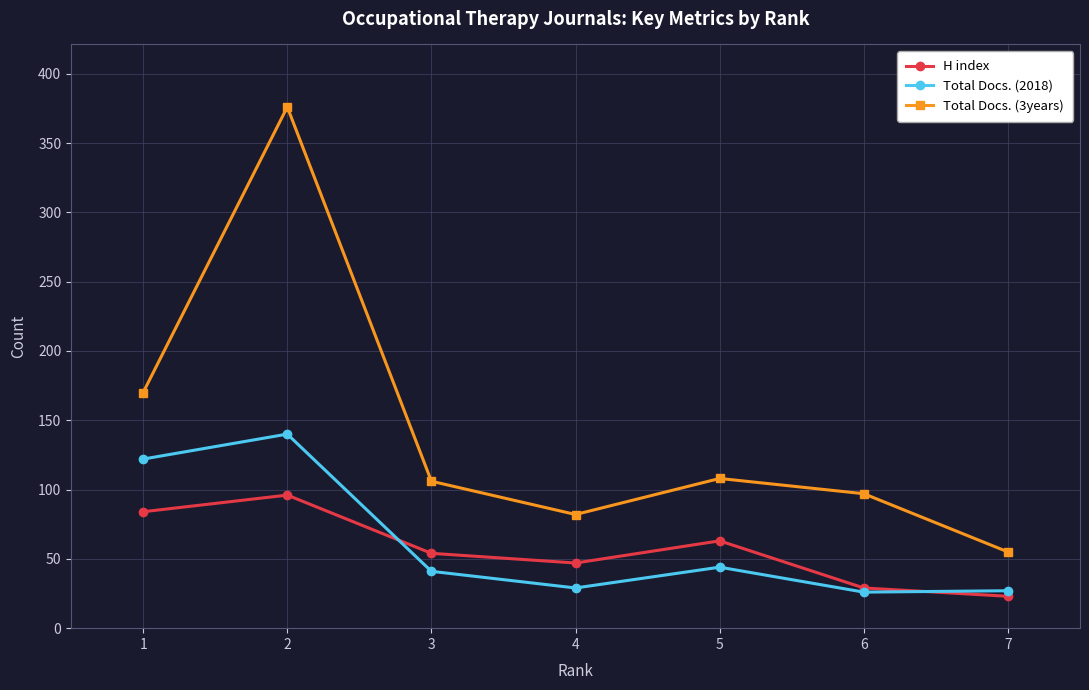

The value of Total Docs. (3years) at 2 is 674. True or false?

False